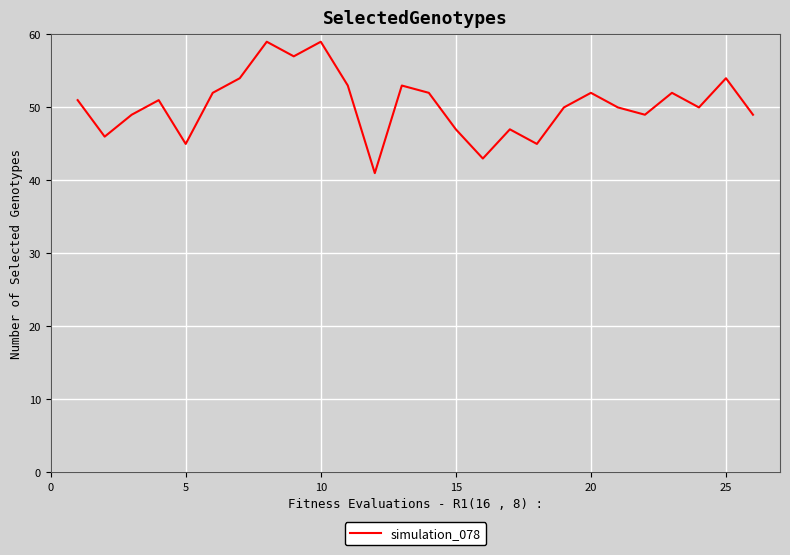

What is the difference between the maximum and minimum values?

18